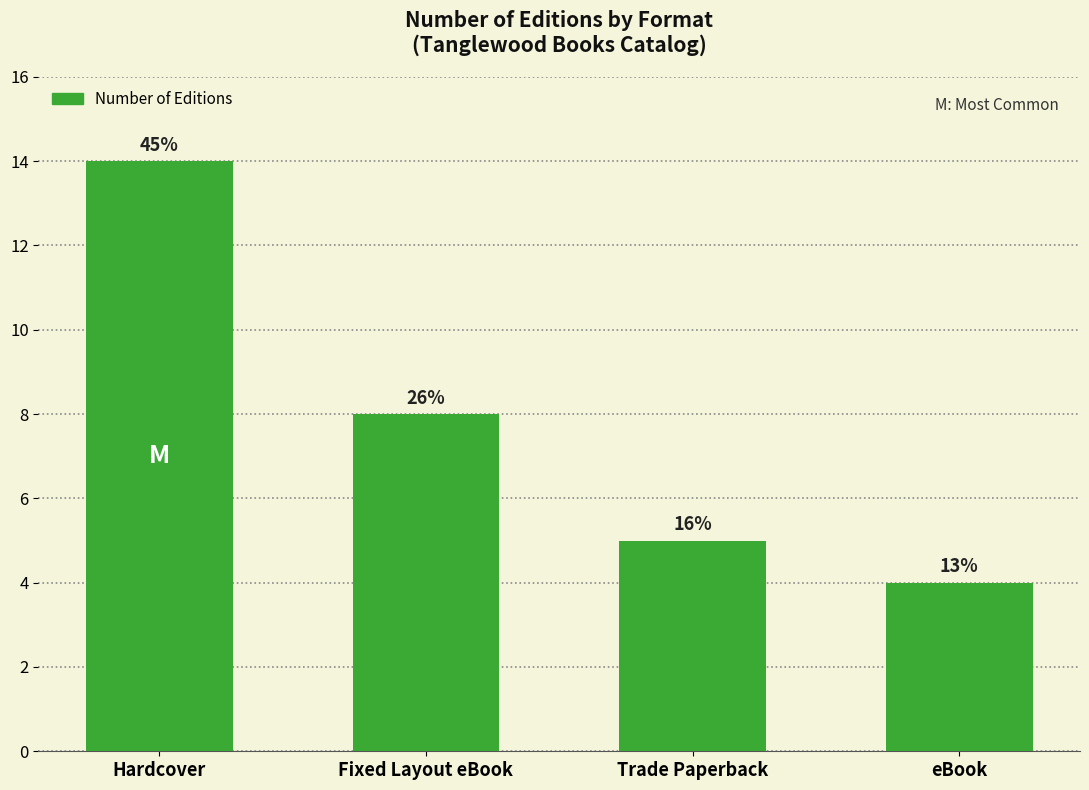

Reading left to right, what are all the values shown in this chart?

14	8	5	4